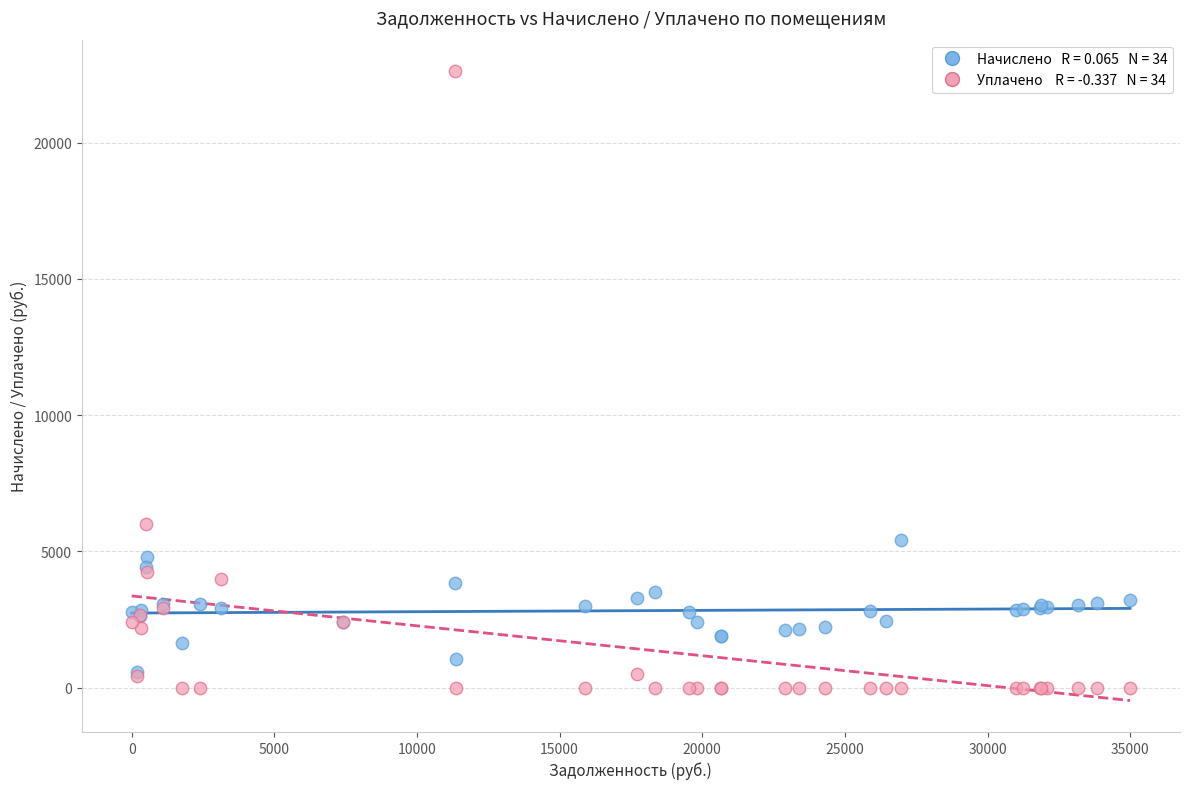

Across all series, what Y value is closest to 11313?

6004.4